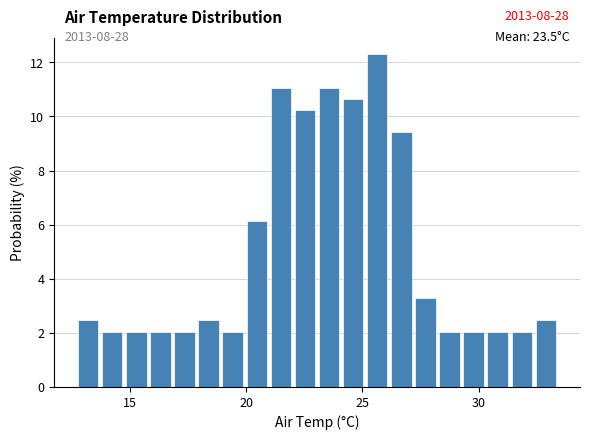

Around what value on the x-axis is the tallest bar? Give the approximate position of its centre, as read against the axis.

25.5